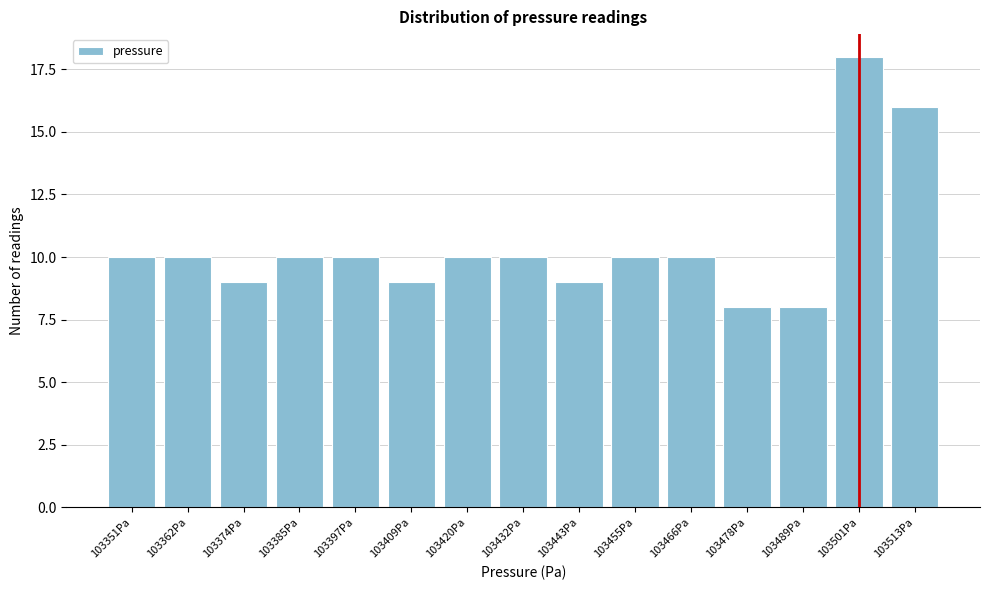

Reading left to right, transcribe all the data shown in this chart.

10	10	9	10	10	9	10	10	9	10	10	8	8	18	16